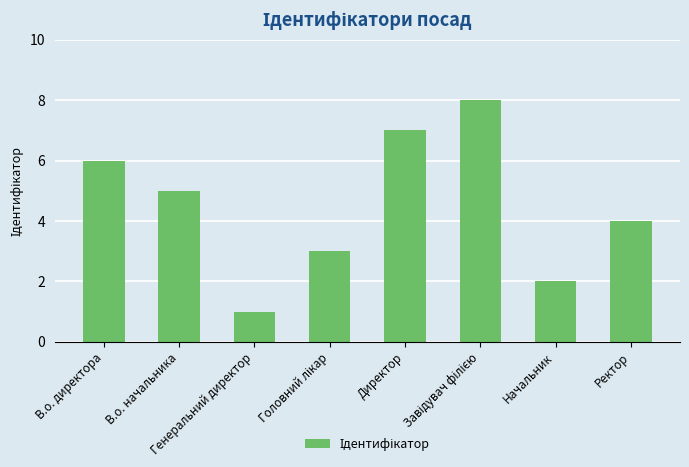

Reading left to right, list all the values displayed in this chart.

6	5	1	3	7	8	2	4